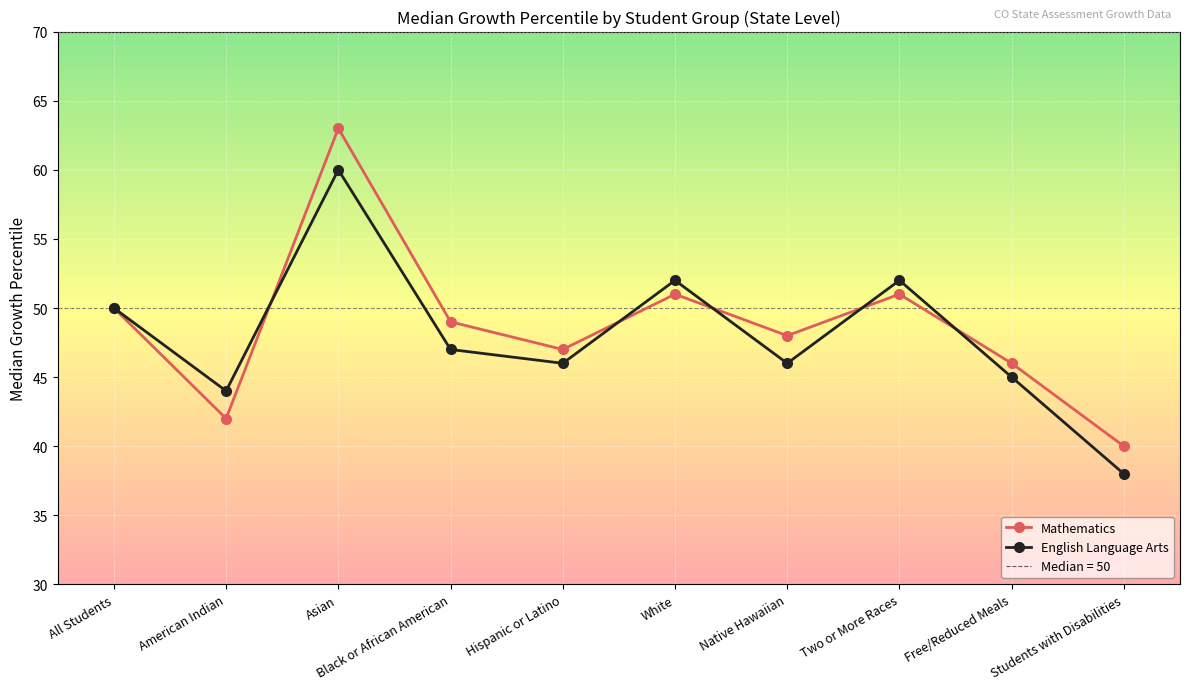

Is it true that Mathematics equals 50 at All Students?

True